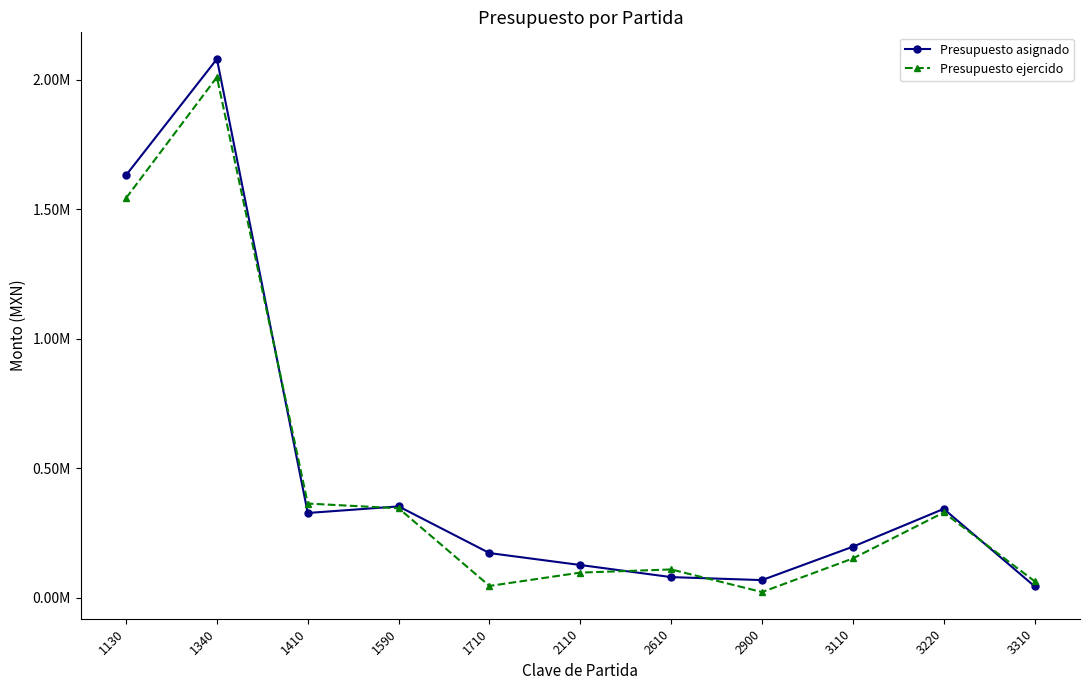

Reading left to right, extract all data points from this chart.

Presupuesto asignado: 1130=1631210.8	1340=2079812.5	1410=326792.7	1590=352204.0	1710=171982.1	2110=125852.6	2610=79191.8	2900=67624.5	3110=196650.0	3220=342631.4	3310=43803.2
Presupuesto ejercido: 1130=1542752.9	1340=2009812.8	1410=363143.8	1590=344997.0	1710=45099.2	2110=96530.1	2610=108743.1	2900=21373.6	3110=151219.7	3220=328715.0	3310=63287.1